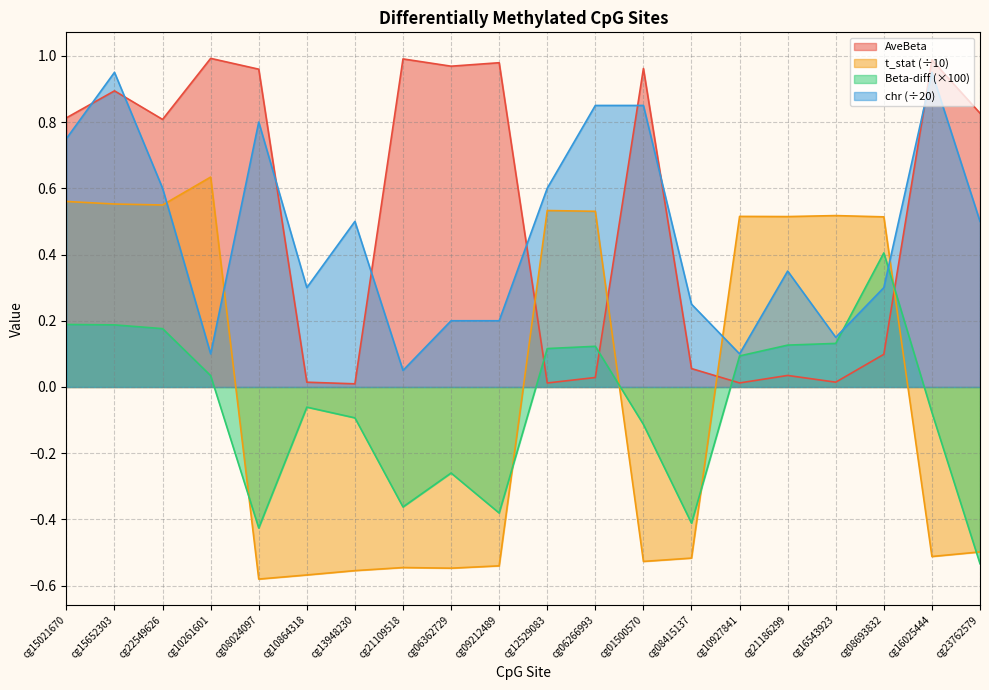

What is the total value across all series at cg23762579?

0.3